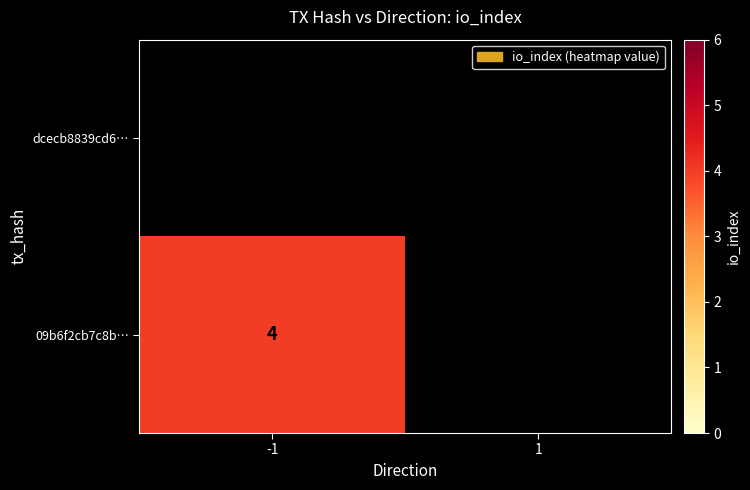

What is the smallest value displayed?

4.0